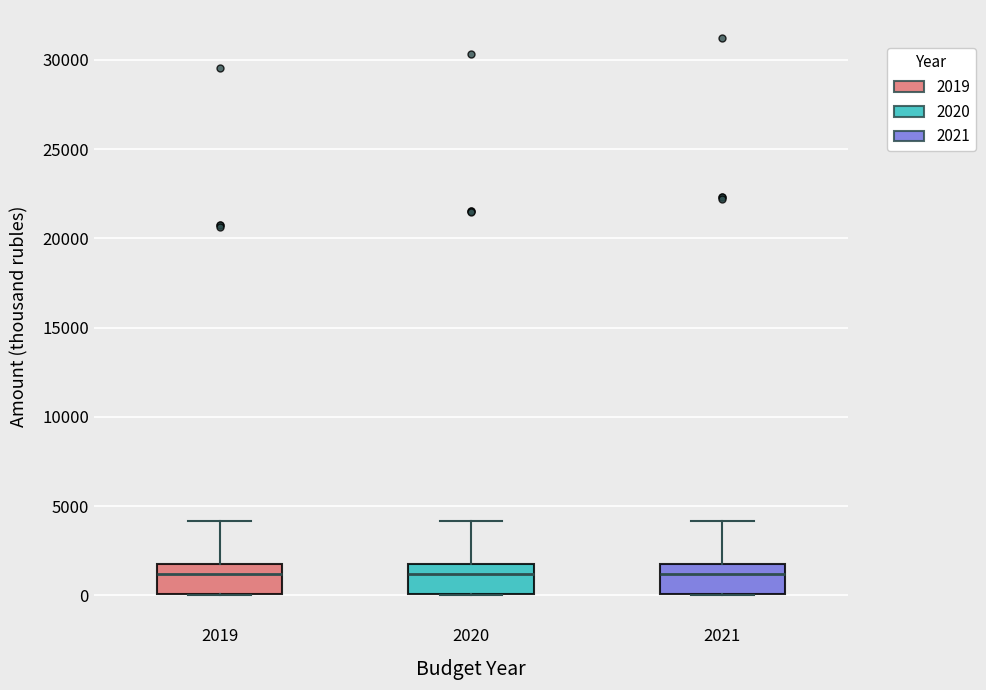

Reading left to right, read every box against the y-axis: the position of its median line, the range the box covers, and the ends of its whiskers. The values are not printed on the chart, so give them approximately, as read against the axis.

2019: median 1000, box 0 to 2000, whiskers 0 to 4000
2020: median 1000, box 0 to 2000, whiskers 0 to 4000
2021: median 1000, box 0 to 2000, whiskers 0 to 4000